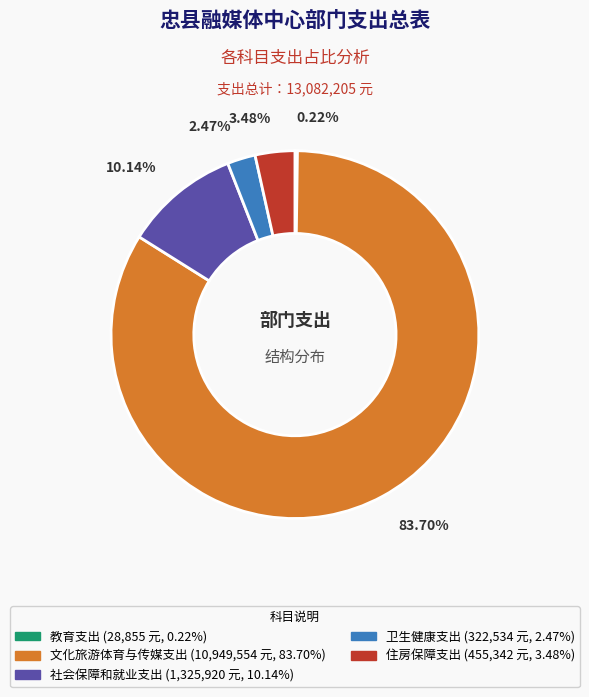

To the nearest percent, what percentage of the pie is 社会保障和就业支出?

10%